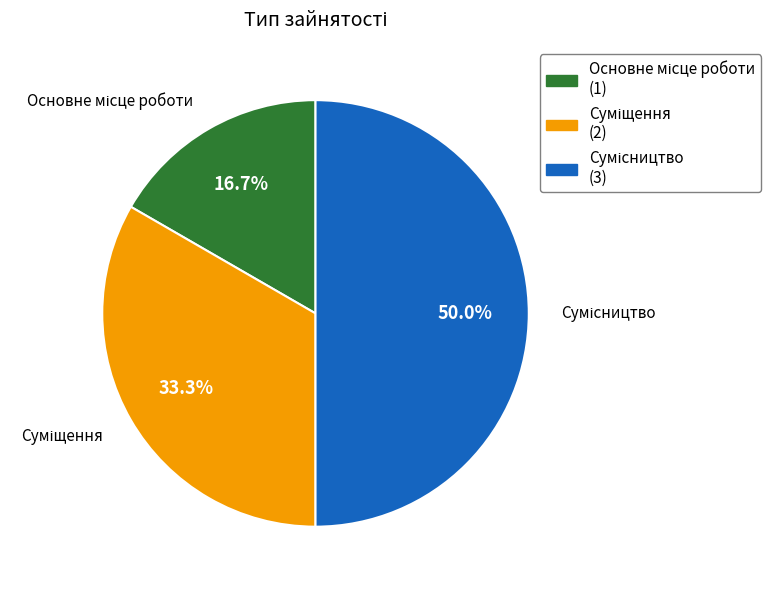

The Суміщення slice represents 27% of the pie. True or false?

False